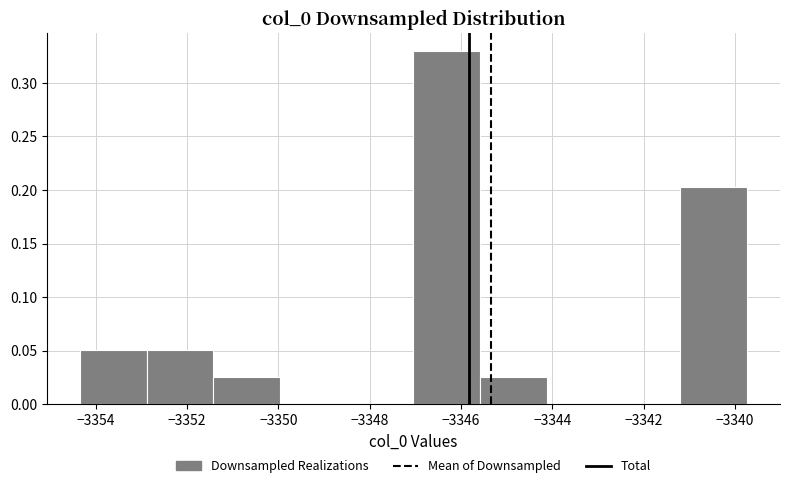

Which range on the x-axis has the tallest bar?

-3347.0 to -3345.6